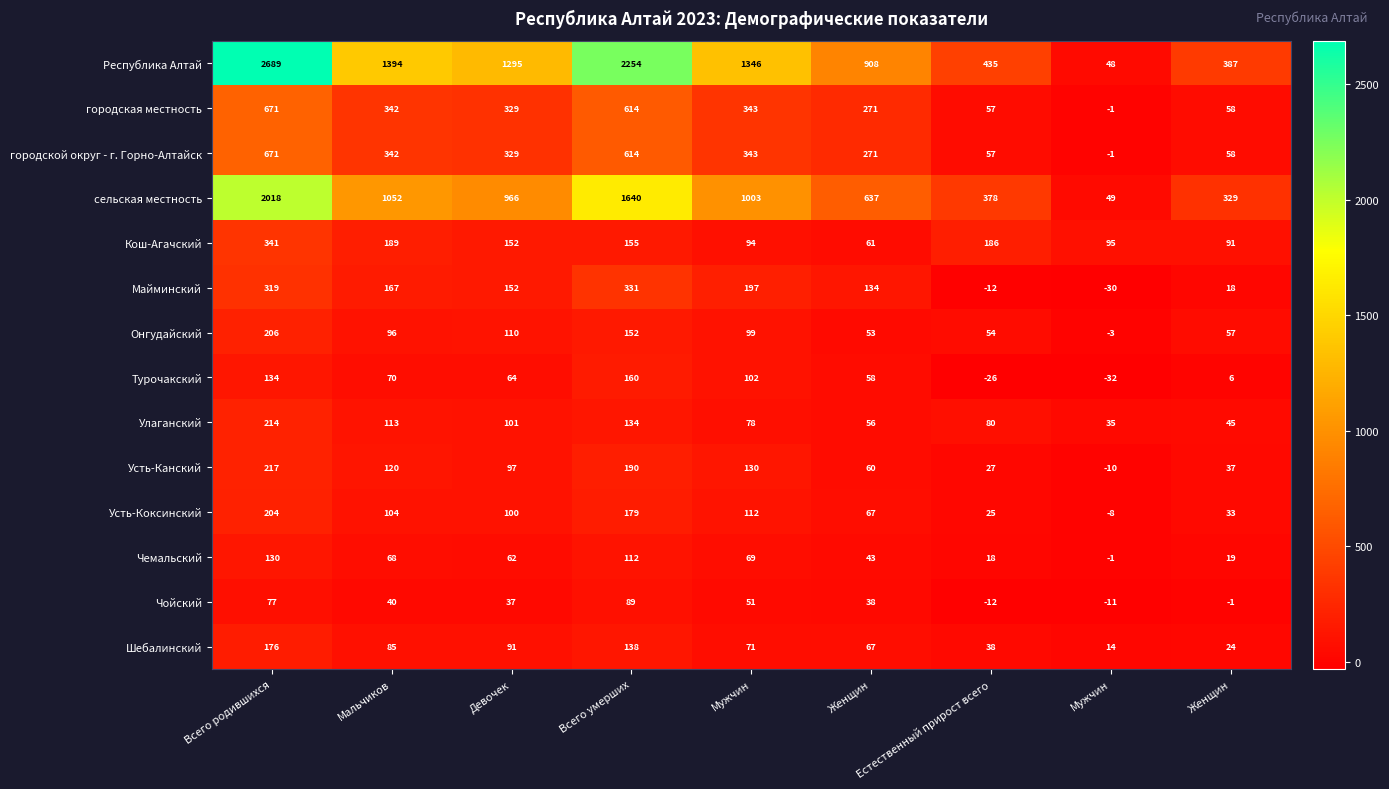

What is the difference between the highest and lowest values at Мальчиков?

1354